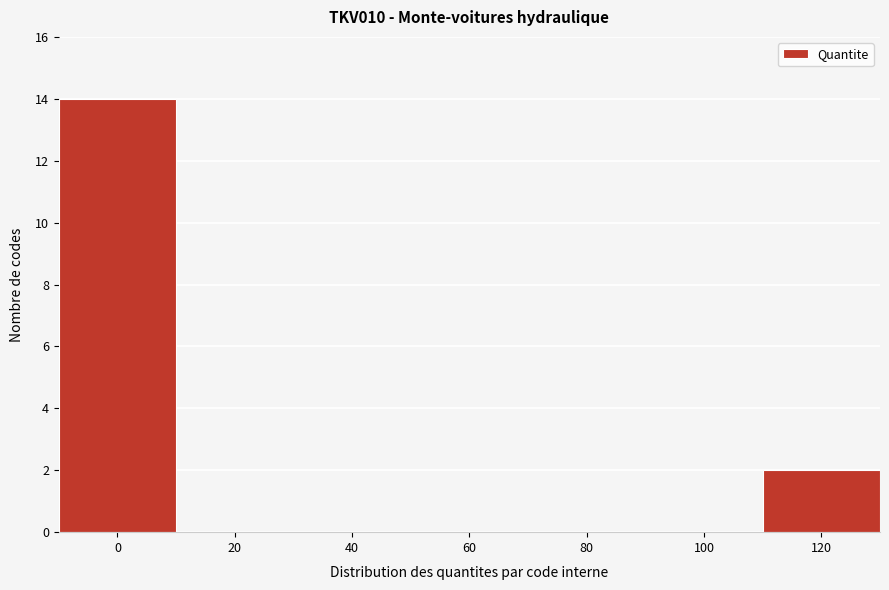

Reading left to right, list all the values displayed in this chart.

0=14	20=0	40=0	60=0	80=0	100=0	120=2